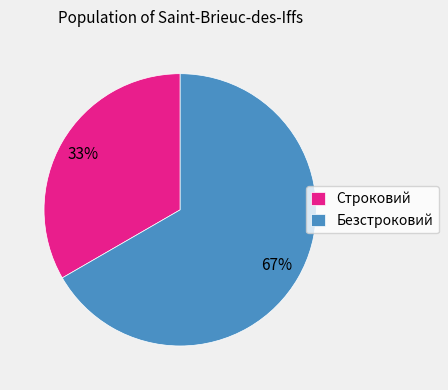

What is the smallest slice in the pie chart?

Строковий